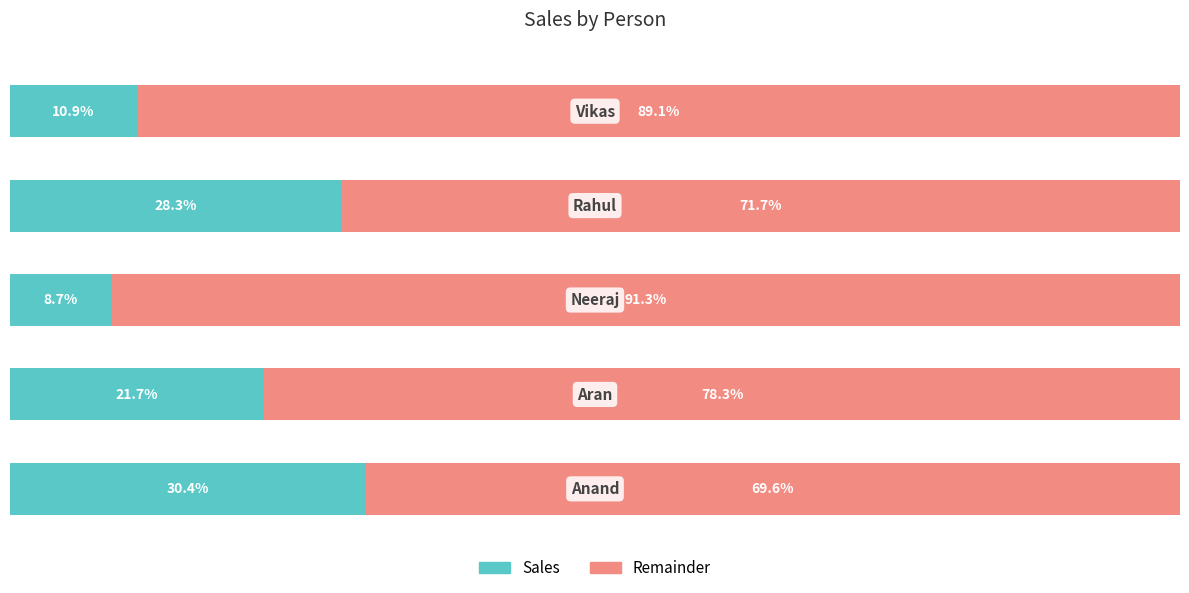

True or false: Sales (Right) has a value of 52.2 at 4.

False